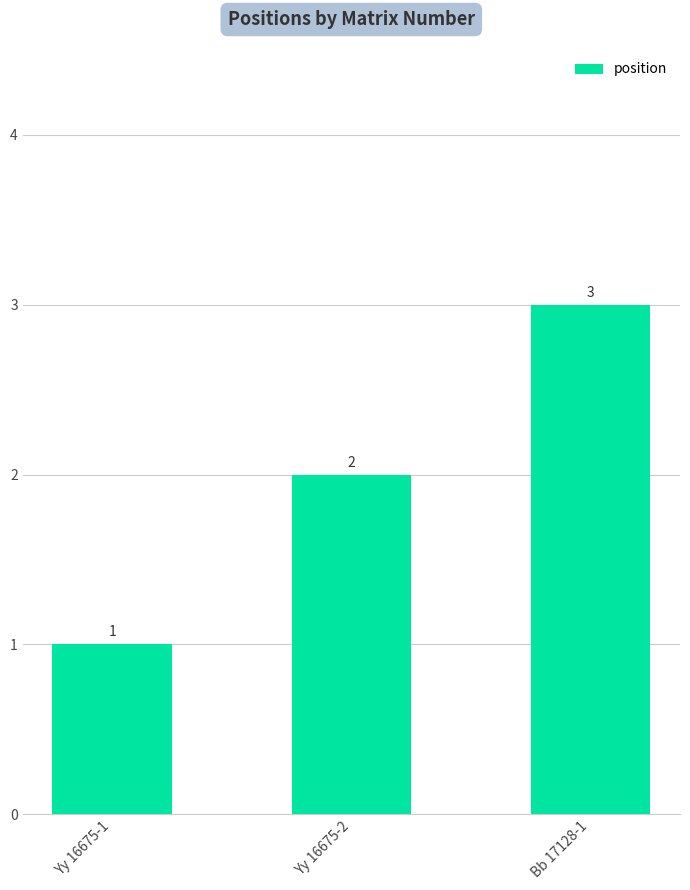

How many distinct data groups are displayed?

1